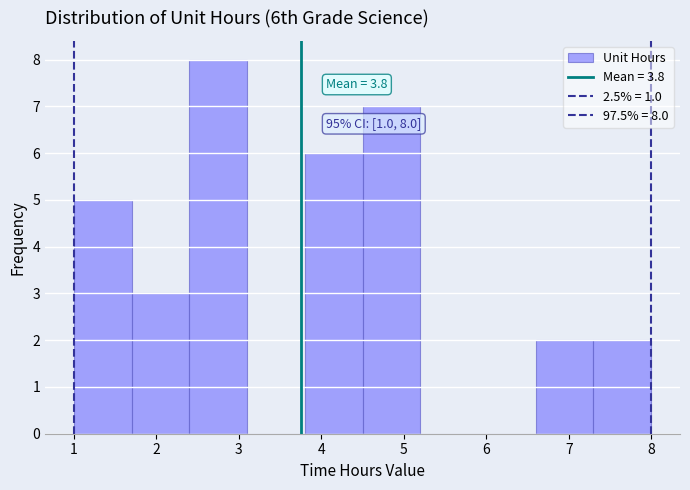

Which range on the x-axis has the tallest bar?

2.4 to 3.1